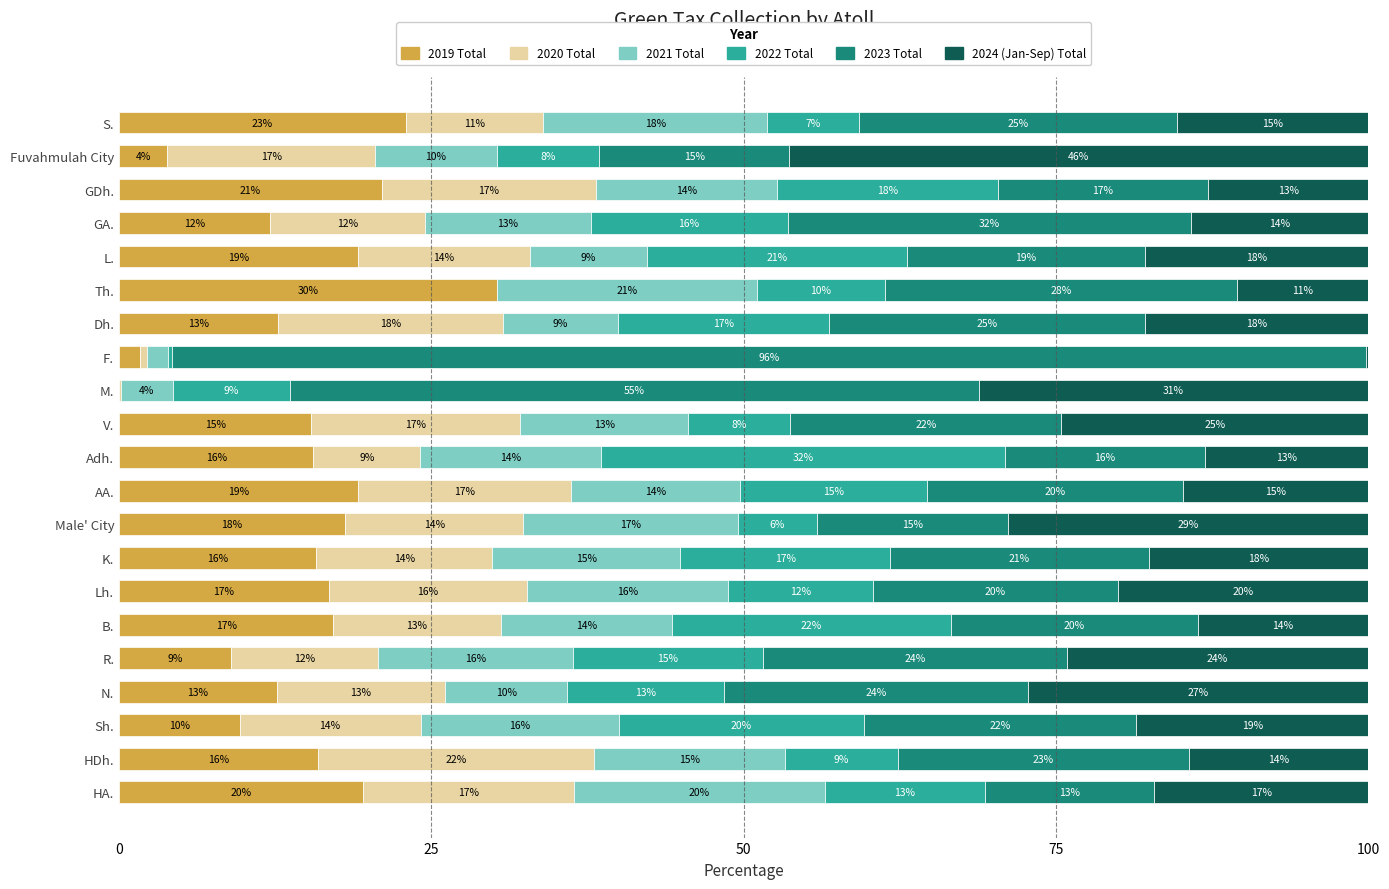

Which category has the highest value in the 2019 Total series?

Th.